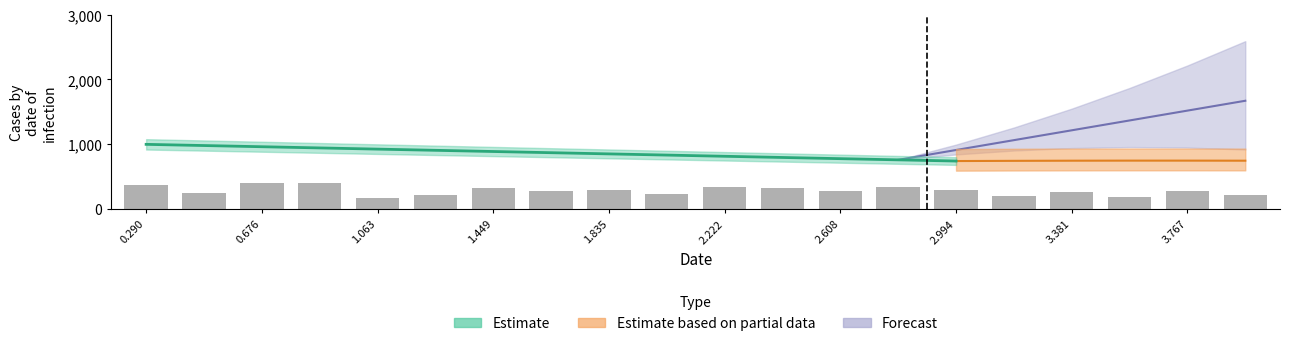

What is the smallest value displayed?

165.9